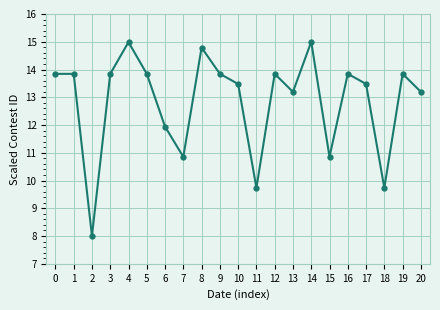

Reading left to right, extract all data points from this chart.

0=13.8	1=13.8	2=8.0	3=13.8	4=15.0	5=13.8	6=11.9	7=10.9	8=14.8	9=13.8	10=13.5	11=9.7	12=13.8	13=13.2	14=15.0	15=10.9	16=13.8	17=13.5	18=9.7	19=13.8	20=13.2